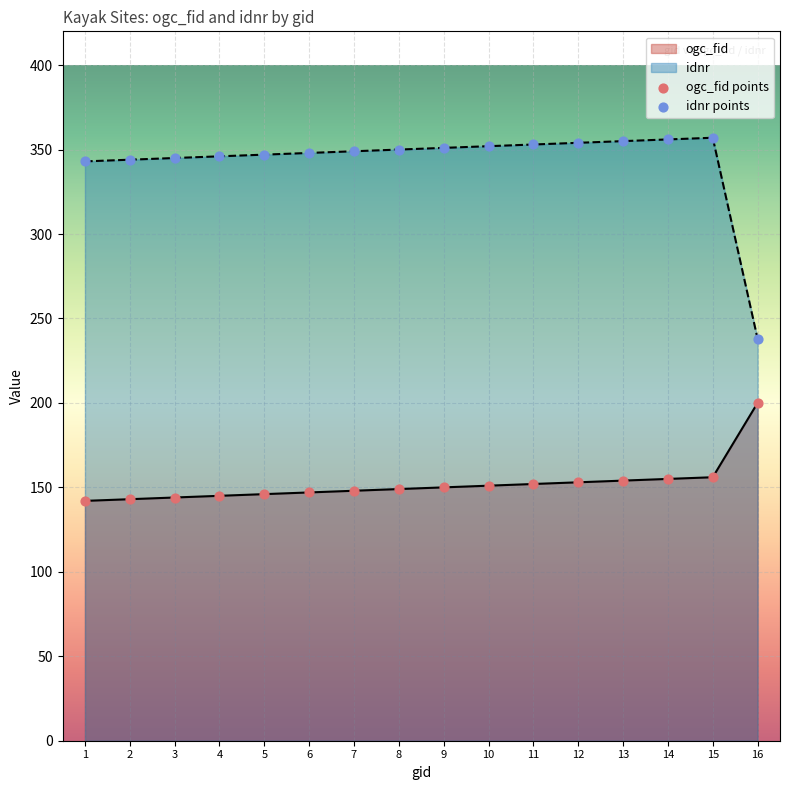

At how many categories does at least one series exceed 279?

15